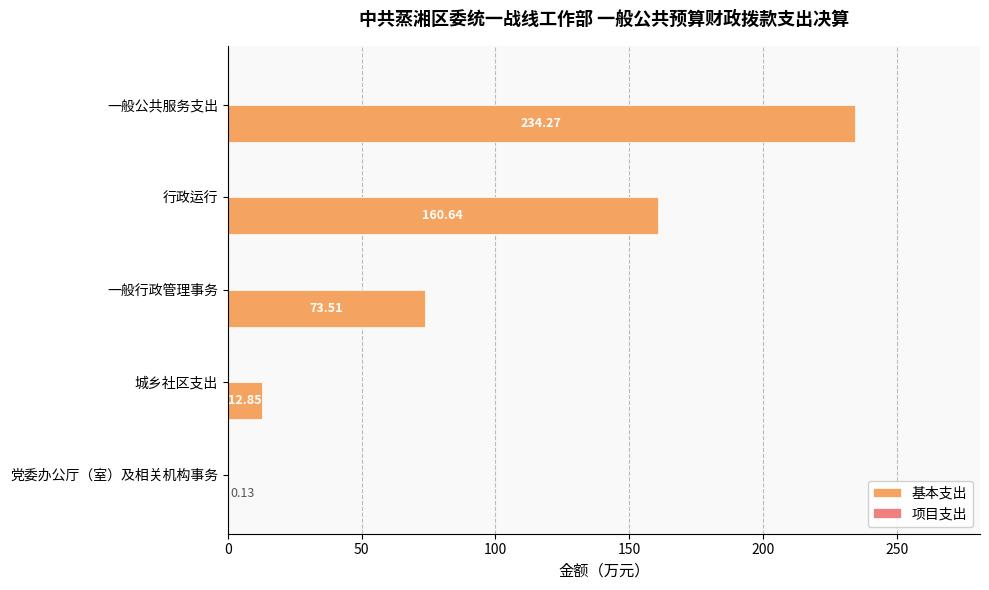

What is the change in value from 一般公共服务支出 to 党委办公厅（室）及相关机构事务?

-234.1